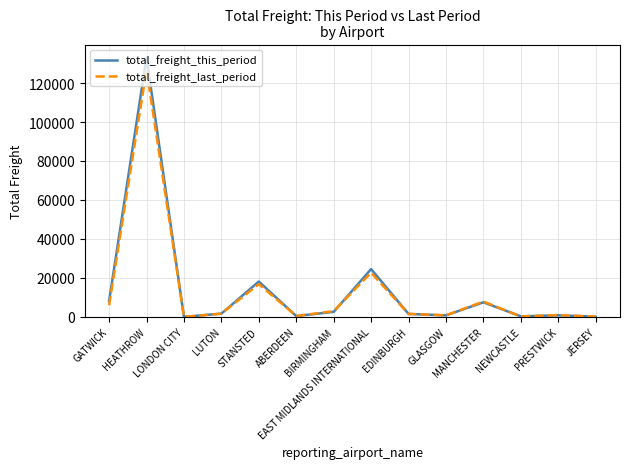

What is the total value across all series at GLASGOW?

1588.4